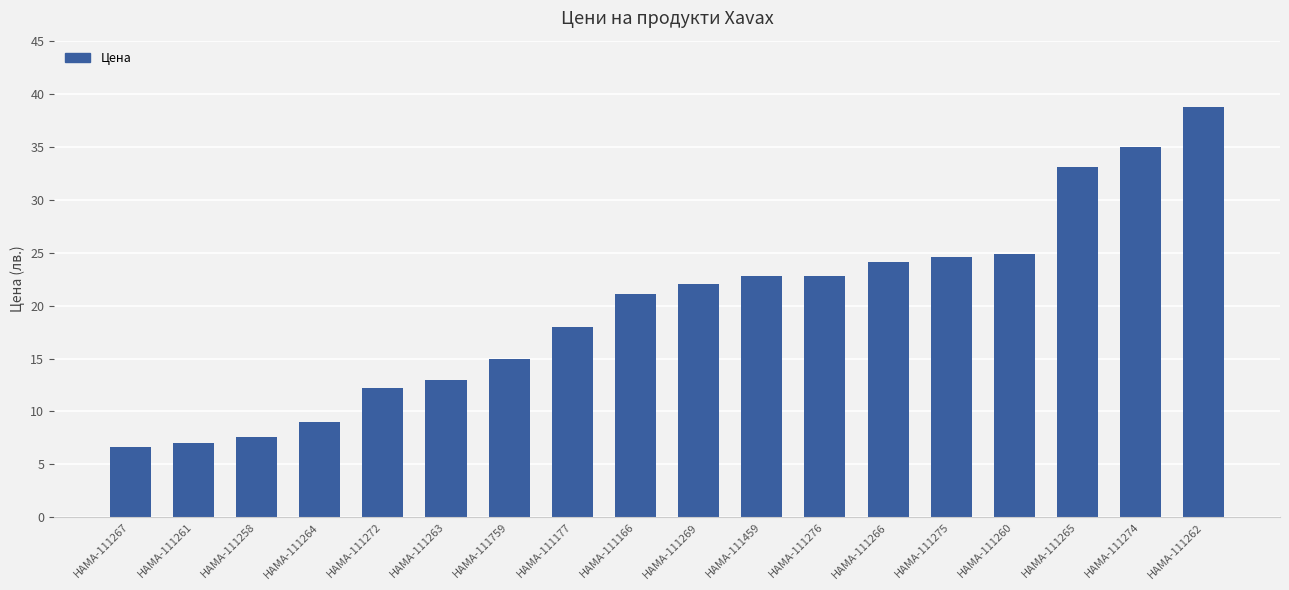

Reading right to left, transcribe all the data shown in this chart.

38.7	35.0	33.0	24.9	24.6	24.1	22.8	22.8	22.0	21.1	18.0	15.0	13.0	12.2	9.0	7.6	7.0	6.6